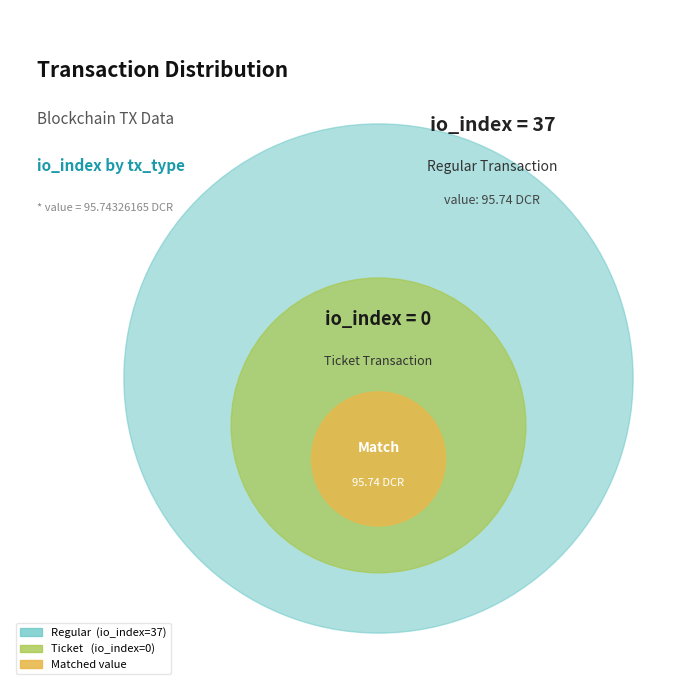

Combined, what portion of the pie is Regular (io_index=37) and Ticket (io_index=0)?

100.0%